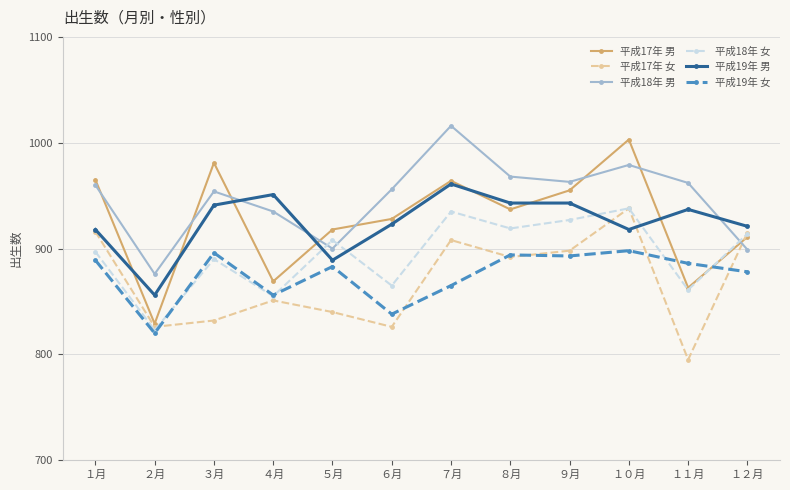

What is the label of the 11th point from the right?

２月